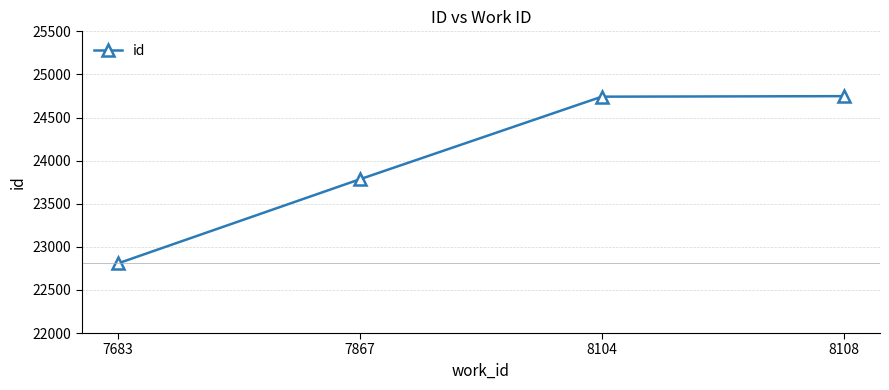

The value at 8104 is 24742. True or false?

True